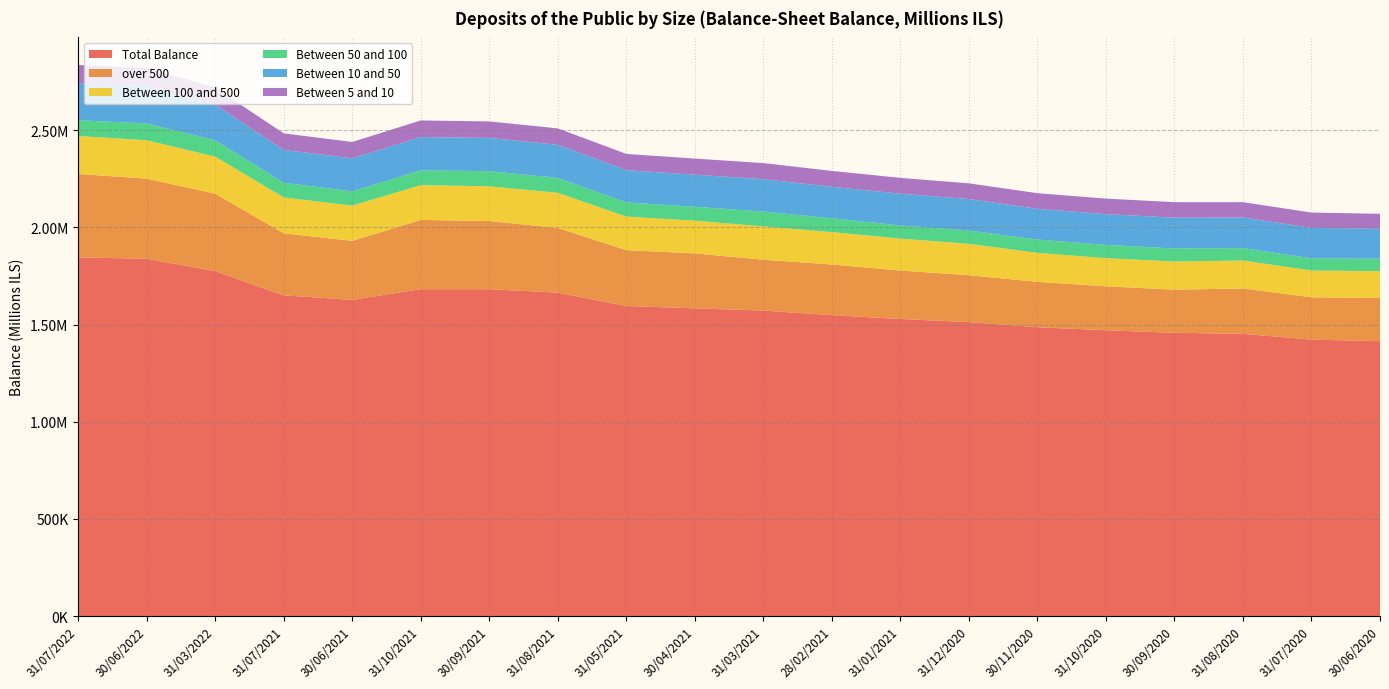

Reading left to right, extract all data points from this chart.

Total Balance: 31/07/2022=1845495.2	30/06/2022=1838649.2	31/03/2022=1774216.0	31/07/2021=1650284.9	30/06/2021=1626857.8	31/10/2021=1681958.2	30/09/2021=1681764.8	31/08/2021=1664323.3	31/05/2021=1595284.6	30/04/2021=1583513.3	31/03/2021=1571967.7	28/02/2021=1548425.3	31/01/2021=1528497.2	31/12/2020=1512889.7	30/11/2020=1486216.6	31/10/2020=1470757.7	30/09/2020=1457541.5	31/08/2020=1452071.9	31/07/2020=1422569.7	30/06/2020=1414415.6
over 500: 31/07/2022=429037.5	30/06/2022=411911.0	31/03/2022=399006.3	31/07/2021=318956.6	30/06/2021=303519.8	31/10/2021=356283.0	30/09/2021=350711.0	31/08/2021=332414.8	31/05/2021=287551.6	30/04/2021=282309.3	31/03/2021=261618.8	28/02/2021=260423.8	31/01/2021=249483.4	31/12/2020=240894.4	30/11/2020=233530.2	31/10/2020=225695.4	30/09/2020=221958.3	31/08/2020=233464.8	31/07/2020=217598.5	30/06/2020=221781.9
Between 100 and 500: 31/07/2022=195360.7	30/06/2022=197407.6	31/03/2022=190519.3	31/07/2021=184491.5	30/06/2021=181606.3	31/10/2021=178958.8	30/09/2021=178678.9	31/08/2021=181078.5	31/05/2021=172551.3	30/04/2021=168575.6	31/03/2021=171413.6	28/02/2021=166670.9	31/01/2021=164035.6	31/12/2020=161691.0	30/11/2020=149054.9	31/10/2020=145104.2	30/09/2020=144792.8	31/08/2020=143922.0	31/07/2020=137884.3	30/06/2020=138435.3
Between 50 and 100: 31/07/2022=81082.1	30/06/2022=86487.4	31/03/2022=83784.6	31/07/2021=75552.9	30/06/2021=73488.8	31/10/2021=75726.5	30/09/2021=77868.5	31/08/2021=76671.1	31/05/2021=72830.8	30/04/2021=71252.1	31/03/2021=76177.5	28/02/2021=71292.8	31/01/2021=67542.0	31/12/2020=68134.6	30/11/2020=68516.4	31/10/2020=68212.3	30/09/2020=66852.9	31/08/2020=63835.4	31/07/2020=62747.7	30/06/2020=63874.0
Between 10 and 50: 31/07/2022=191443.2	30/06/2022=191999.6	31/03/2022=183106.9	31/07/2021=169204.6	30/06/2021=169271.3	31/10/2021=171643.3	30/09/2021=170957.7	31/08/2021=170057.2	31/05/2021=165973.6	30/04/2021=165224.0	31/03/2021=166534.0	28/02/2021=161834.8	31/01/2021=163613.5	31/12/2020=161986.0	30/11/2020=158103.0	31/10/2020=158090.2	30/09/2020=158775.5	31/08/2020=157310.8	31/07/2020=156633.4	30/06/2020=154057.5
Between 5 and 10: 31/07/2022=92876.7	30/06/2022=93620.9	31/03/2022=87596.8	31/07/2021=84763.0	30/06/2021=84395.2	31/10/2021=85333.1	30/09/2021=84808.1	31/08/2021=84499.2	31/05/2021=83422.3	30/04/2021=82942.5	31/03/2021=82802.0	28/02/2021=81606.9	31/01/2021=81371.8	31/12/2020=80742.6	30/11/2020=80280.9	31/10/2020=79942.8	30/09/2020=79613.2	31/08/2020=78782.7	31/07/2020=78659.6	30/06/2020=77133.3